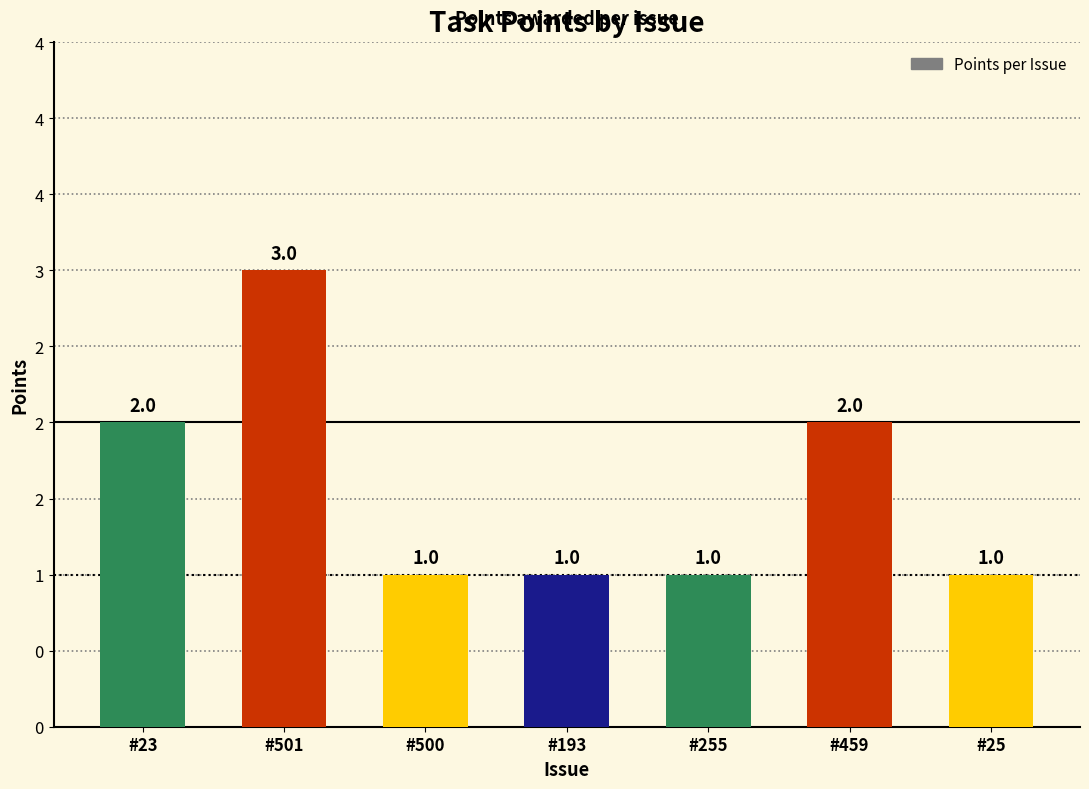

What position from the right is #501?

6